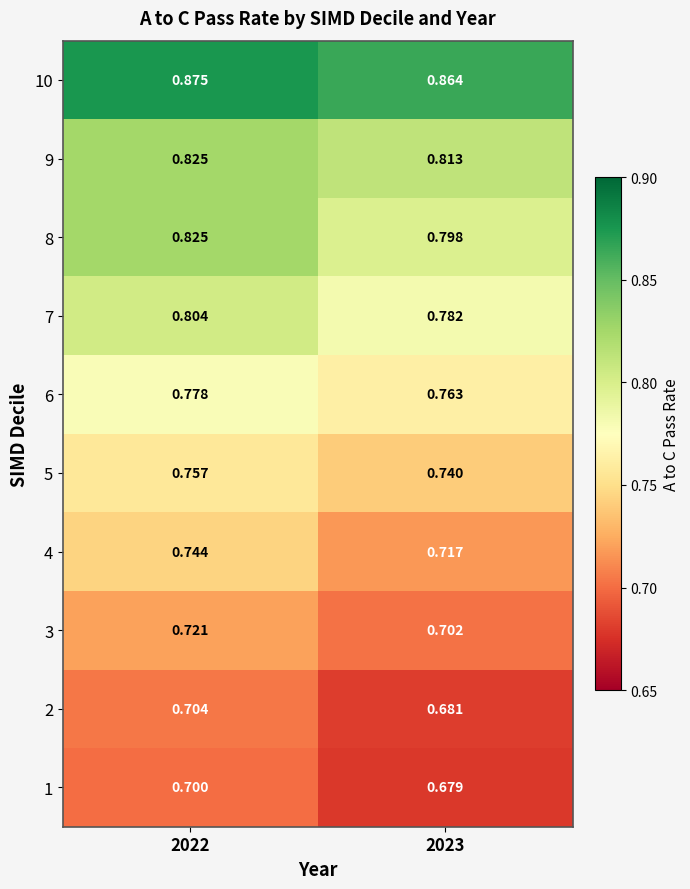

Is the value of 4 at 2022 greater than the value of 7 at 2023?

No